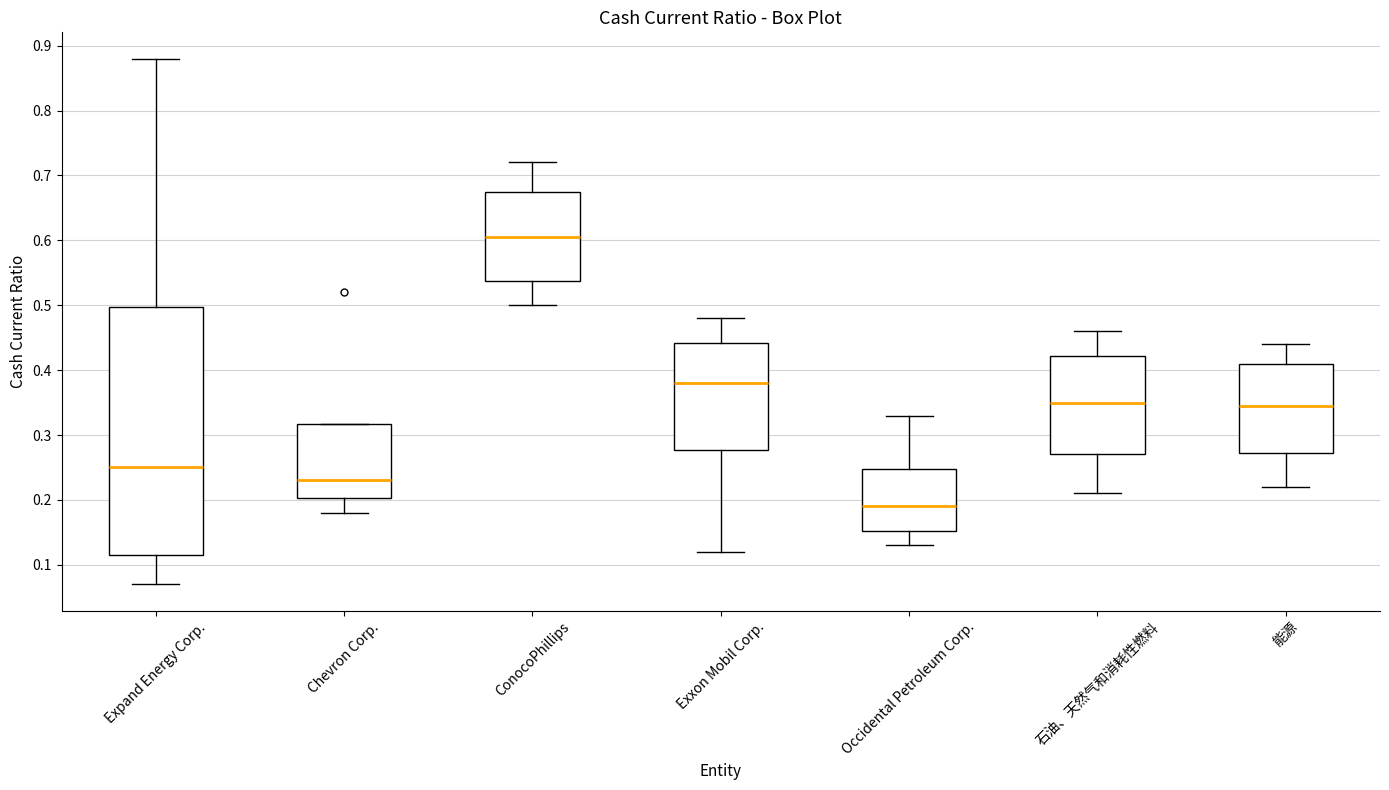

Reading left to right, transcribe this box plot: for each box, give where its median line is, the range the box spans, and where its two whiskers end, as read against the y-axis. The values are not printed on the chart, so give them approximately, as read against the axis.

Expand Energy Corp.: median 0.25, box 0.12 to 0.50, whiskers 0.07 to 0.88
Chevron Corp.: median 0.23, box 0.20 to 0.32, whiskers 0.18 to 0.32
ConocoPhillips: median 0.61, box 0.54 to 0.68, whiskers 0.50 to 0.72
Exxon Mobil Corp.: median 0.38, box 0.28 to 0.44, whiskers 0.12 to 0.48
Occidental Petroleum Corp.: median 0.19, box 0.15 to 0.25, whiskers 0.13 to 0.33
石油、天然气和消耗性燃料: median 0.35, box 0.27 to 0.42, whiskers 0.21 to 0.46
能源: median 0.35, box 0.27 to 0.41, whiskers 0.22 to 0.44